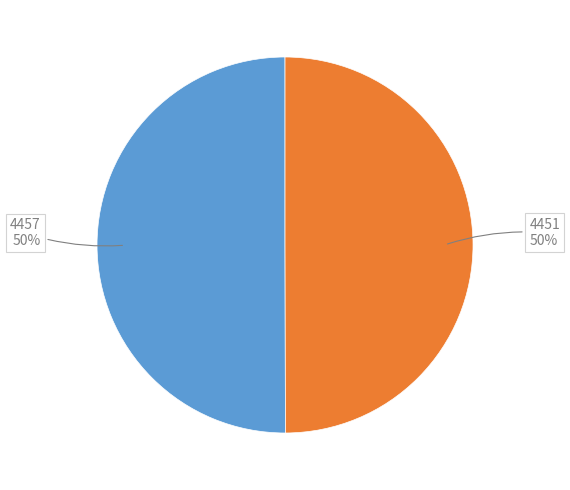

Do 4451 and 4457 together represent more than half of the pie?

Yes